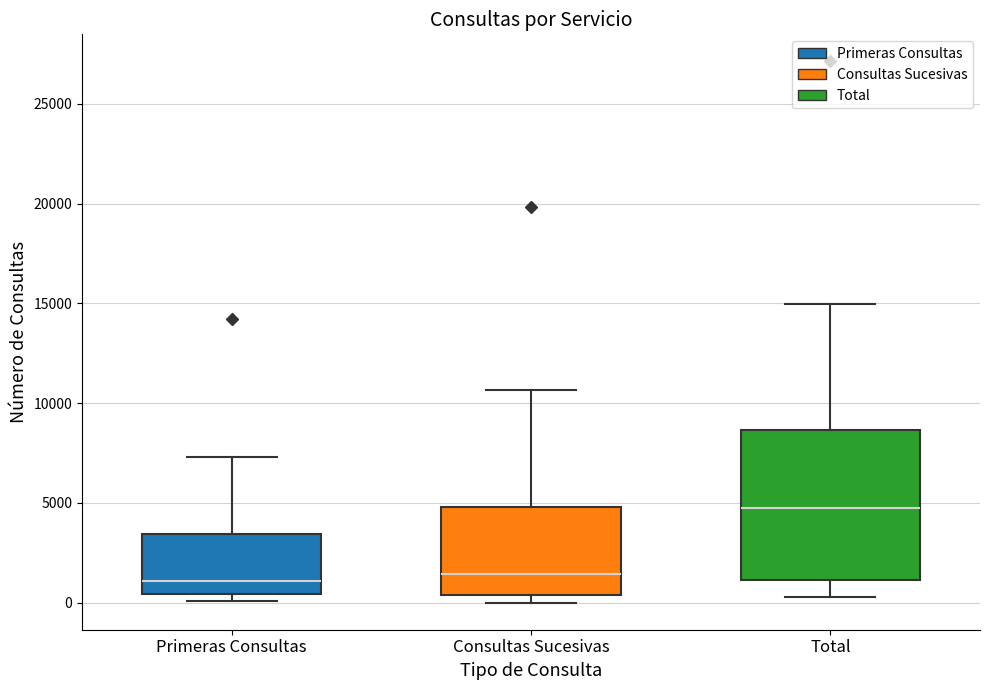

Reading left to right, read every box against the y-axis: the position of its median line, the range the box covers, and the ends of its whiskers. The values are not printed on the chart, so give them approximately, as read against the axis.

Primeras Consultas: median 1000, box 500 to 3500, whiskers 0 to 7500
Consultas Sucesivas: median 1500, box 500 to 5000, whiskers 0 to 10500
Total: median 4500, box 1000 to 8500, whiskers 500 to 15000